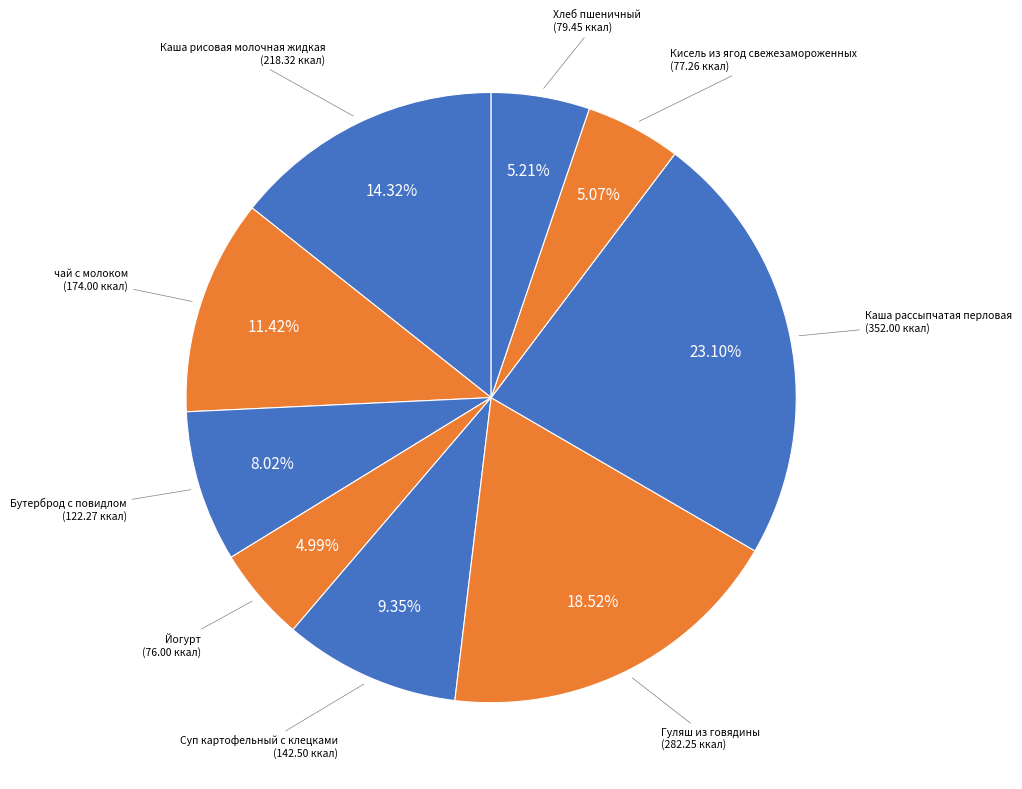

Is the sum of чай с молоком and Каша рисовая молочная жидкая greater than half?

No